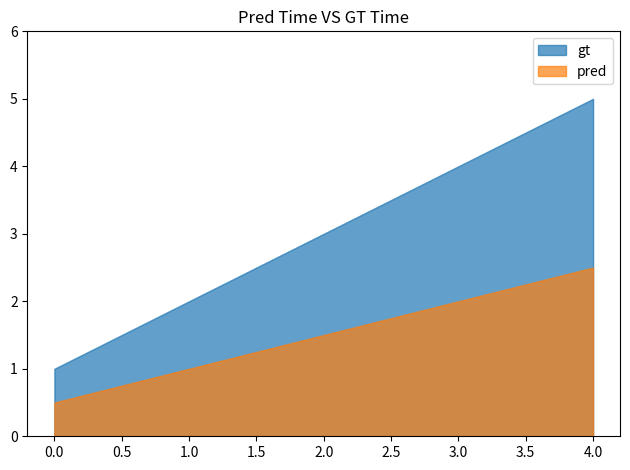

Which series has the largest range (max minus min)?

gt